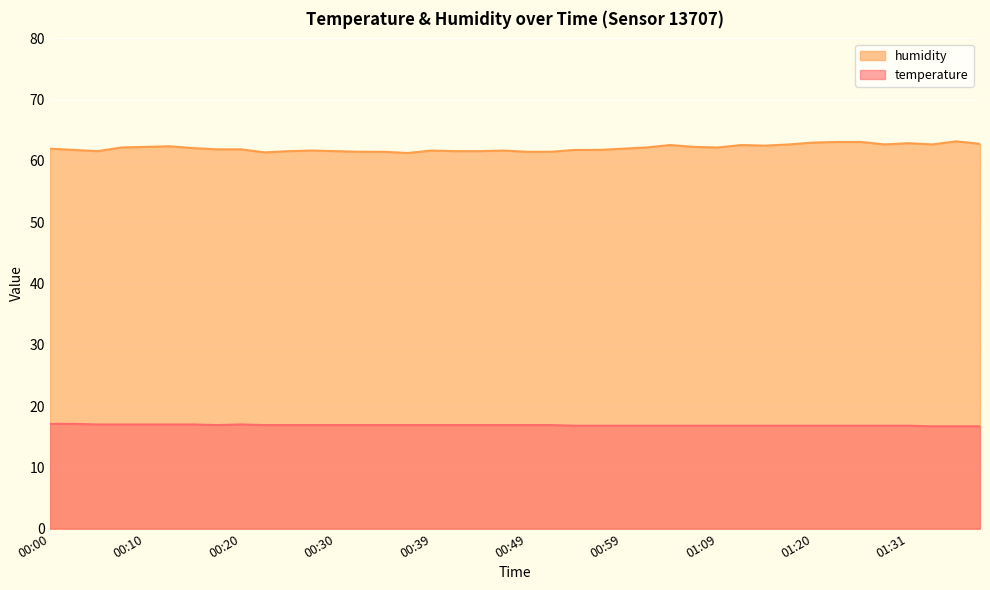

Which series has the widest spread of values?

humidity